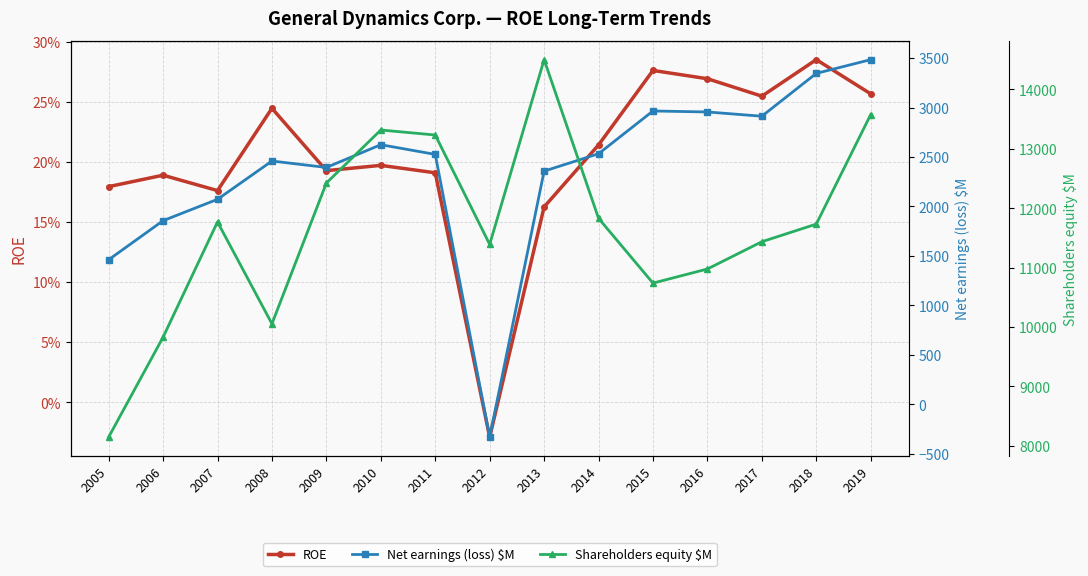

Where does the Net earnings (loss) $M series first go above 2526?

2010